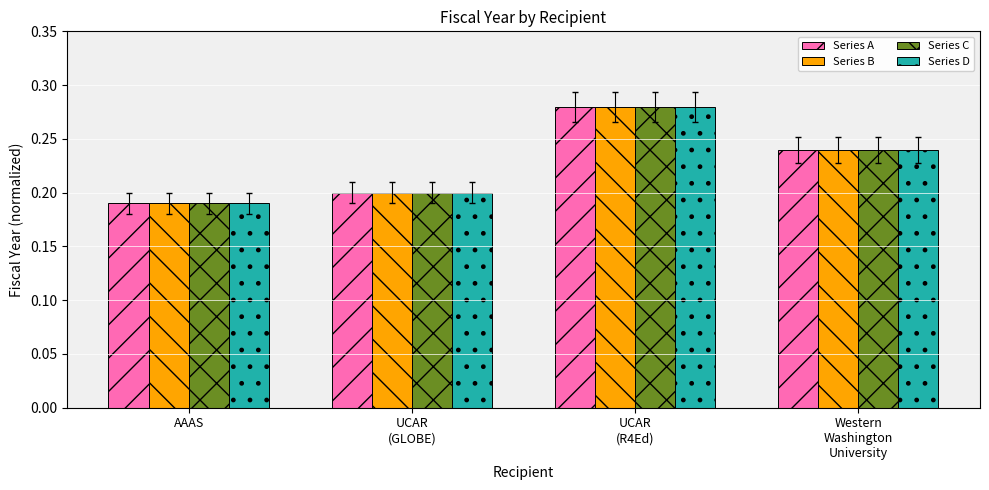

Which category has the lowest value across all series?

AAAS